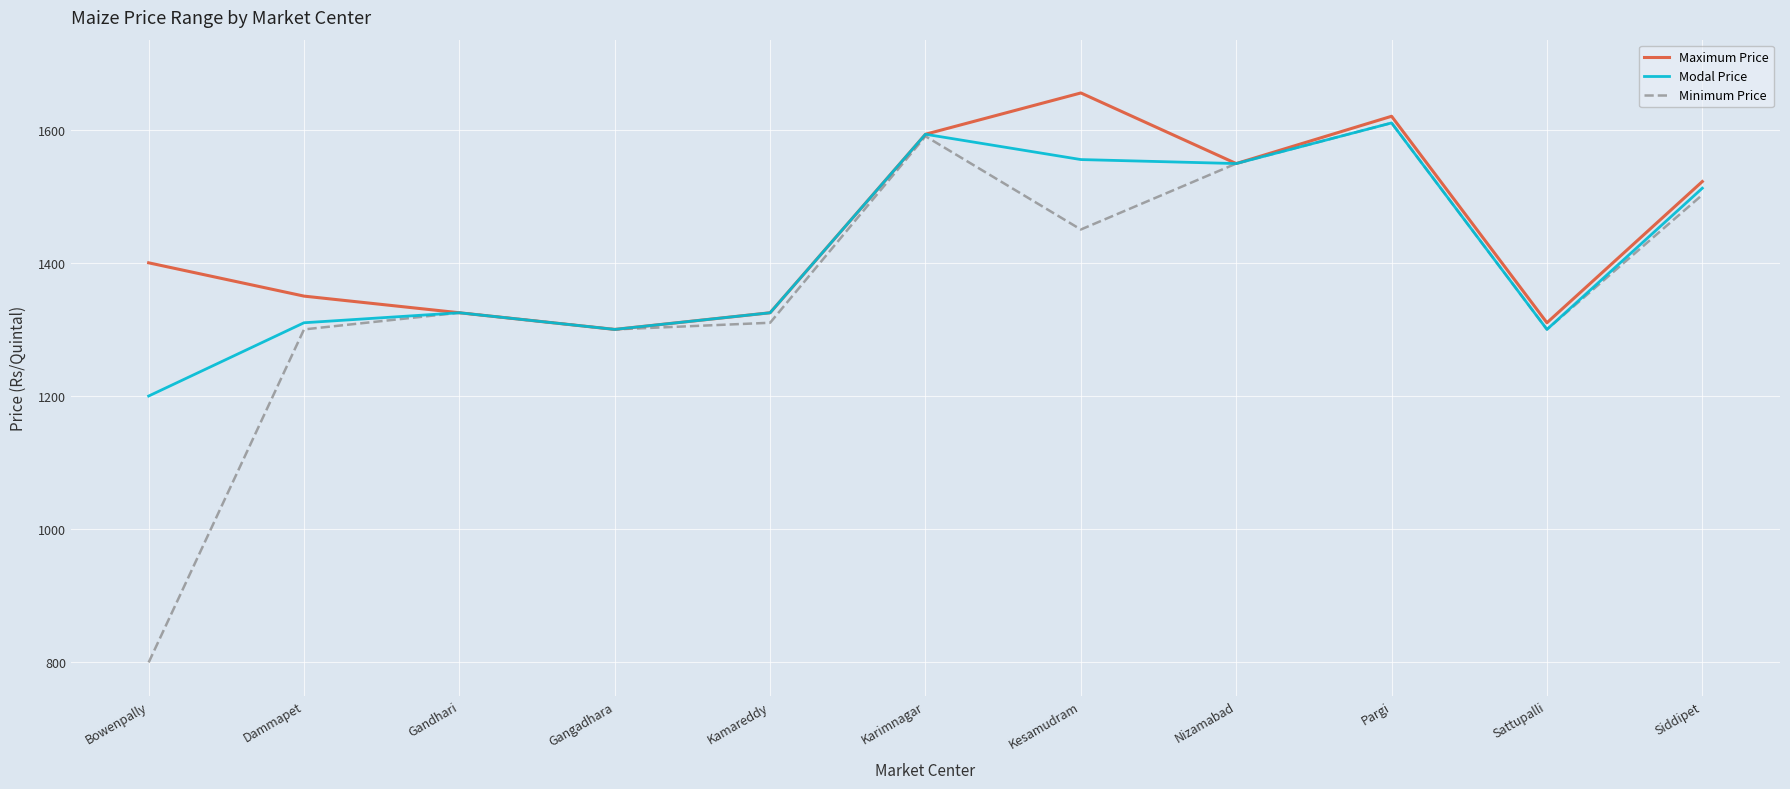

Which label corresponds to the largest value in the chart?

Kesamudram